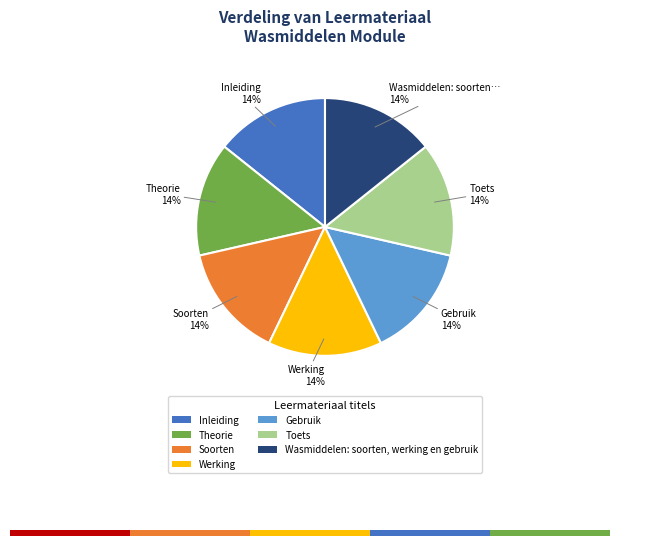

How many segments does this pie chart have?

7